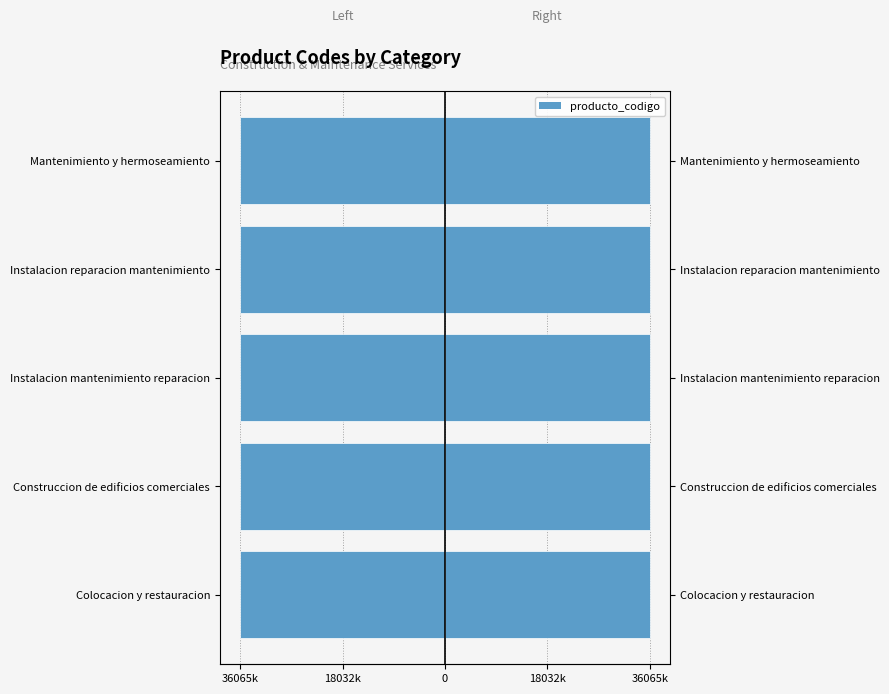

The value of producto_codigo at Mantenimiento y hermoseamiento is 36051452.5. True or false?

True